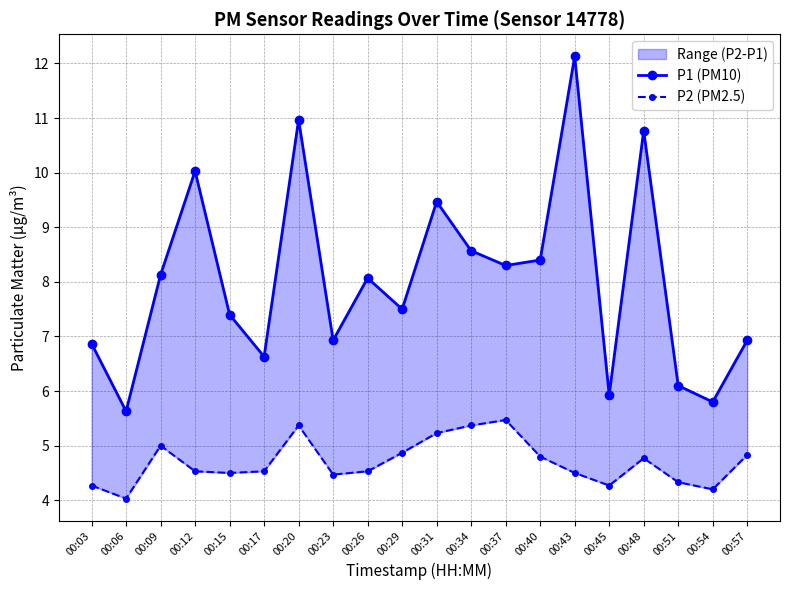

Reading left to right, what are all the values shown in this chart?

P1 (PM10): 6.9	5.6	8.1	10.0	7.4	6.6	11.0	6.9	8.1	7.5	9.5	8.6	8.3	8.4	12.1	5.9	10.8	6.1	5.8	6.9
P2 (PM2.5): 4.3	4.0	5.0	4.5	4.5	4.5	5.4	4.5	4.5	4.9	5.2	5.4	5.5	4.8	4.5	4.3	4.8	4.3	4.2	4.8